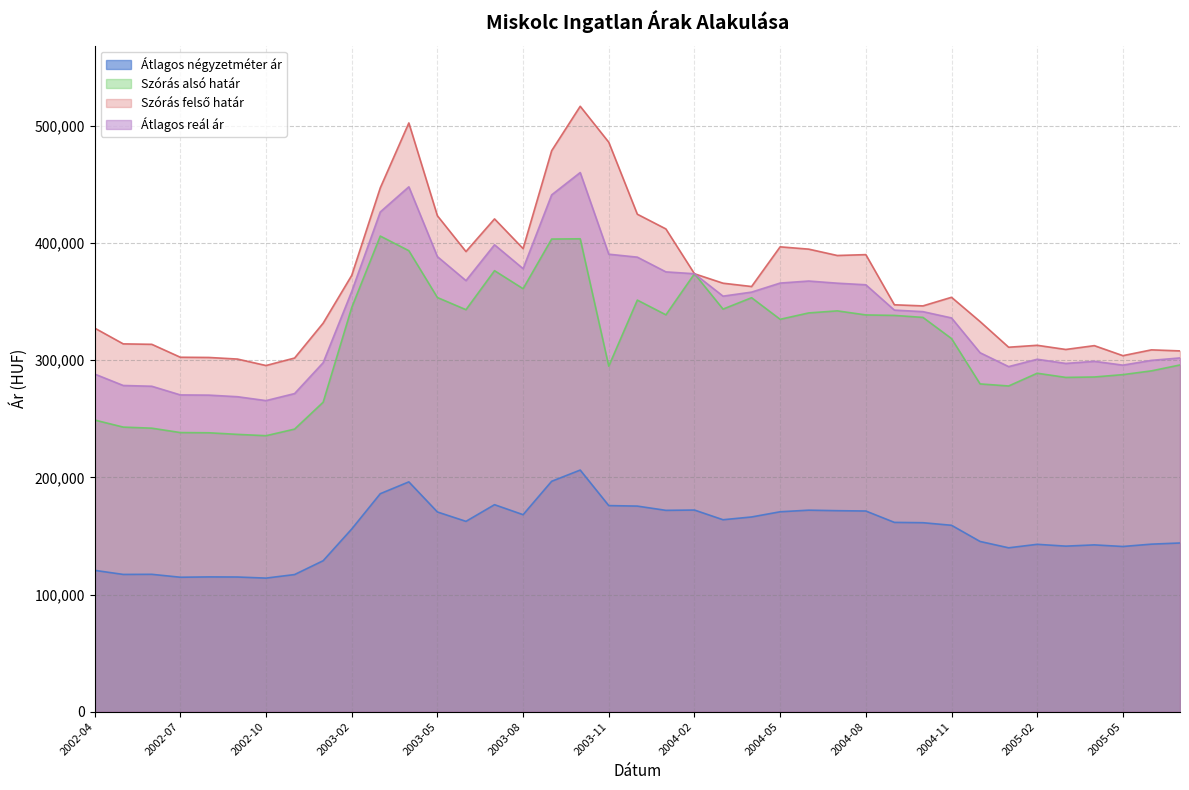

What is the difference between the Atlagos_real_ar values at 2004-12 and 2004-03?

48308